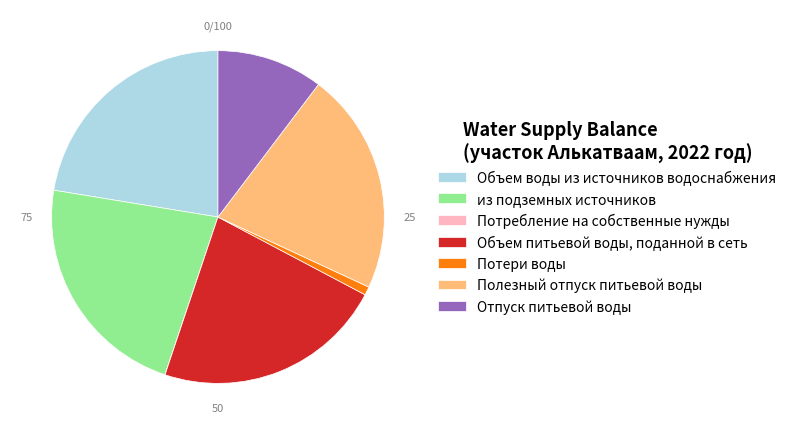

The Потери воды slice represents 1% of the pie. True or false?

True